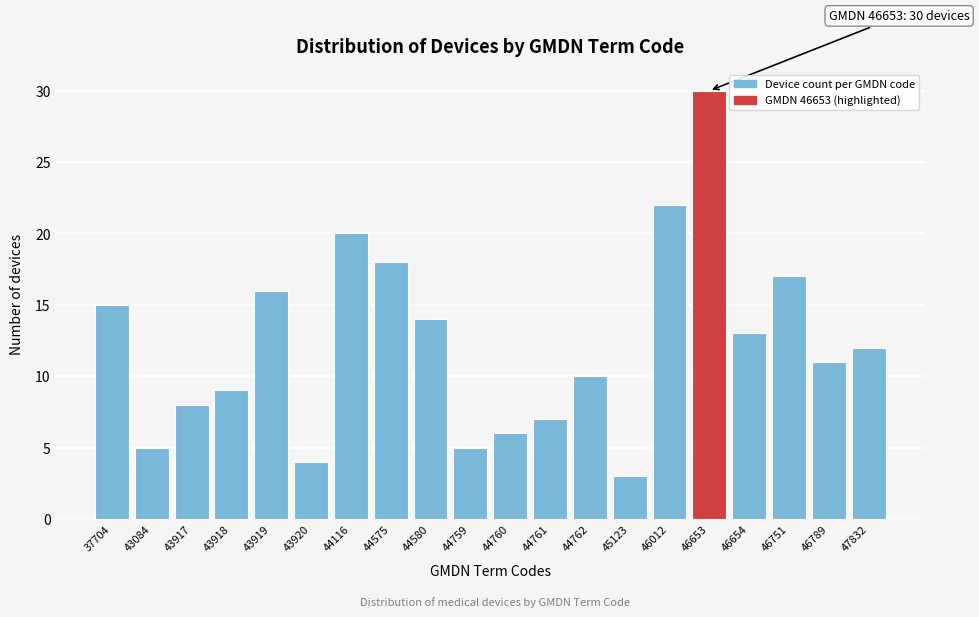

Reading left to right, extract all data points from this chart.

37704=15	43084=5	43917=8	43918=9	43919=16	43920=4	44116=20	44575=18	44580=14	44759=5	44760=6	44761=7	44762=10	45123=3	46012=22	46653=30	46654=13	46751=17	46789=11	47832=12